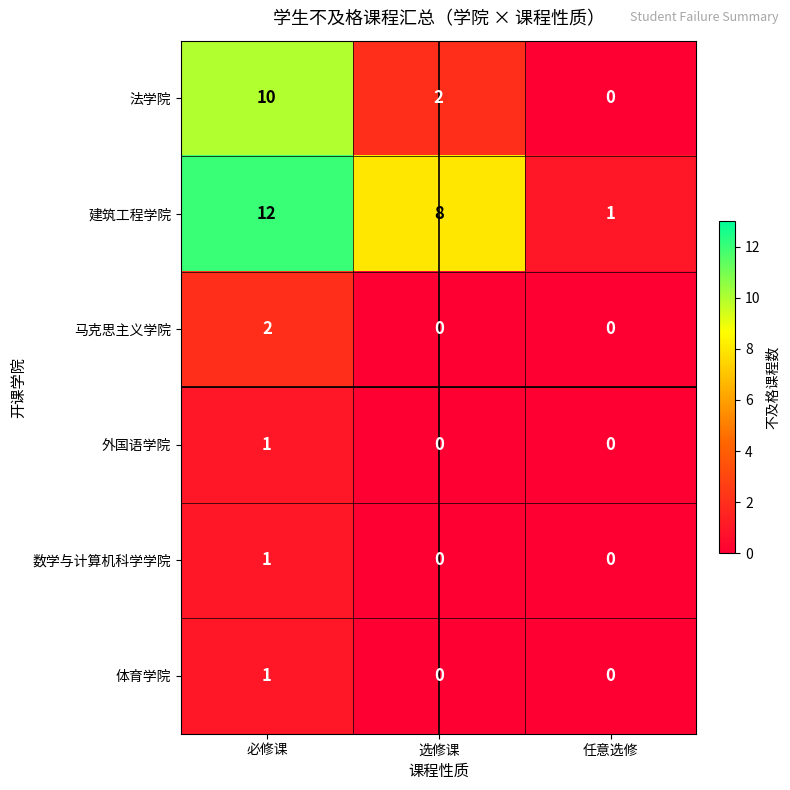

Which series has the widest spread of values?

建筑工程学院